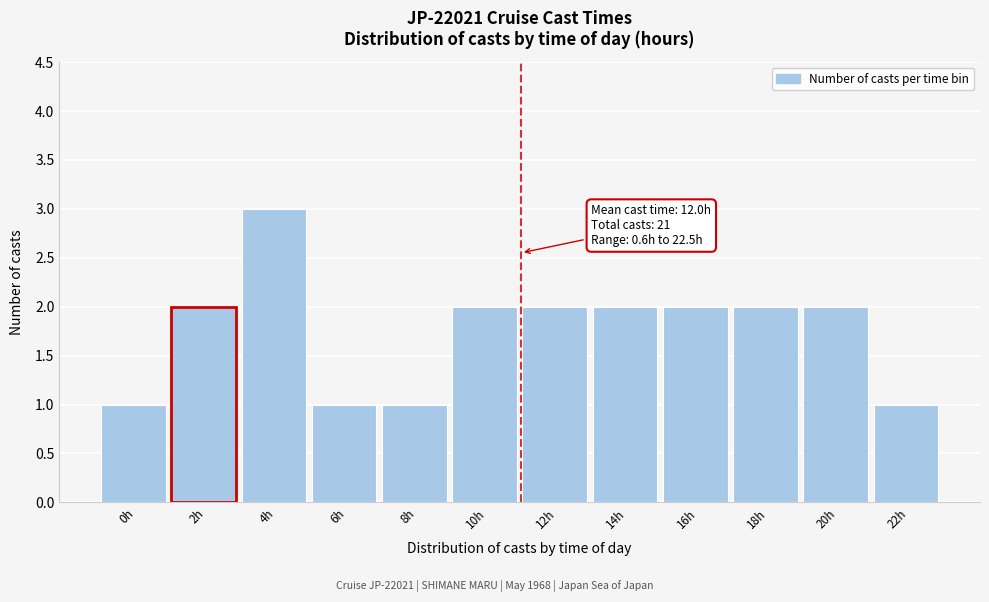

Reading left to right, what are all the values shown in this chart?

1	2	3	1	1	2	2	2	2	2	2	1